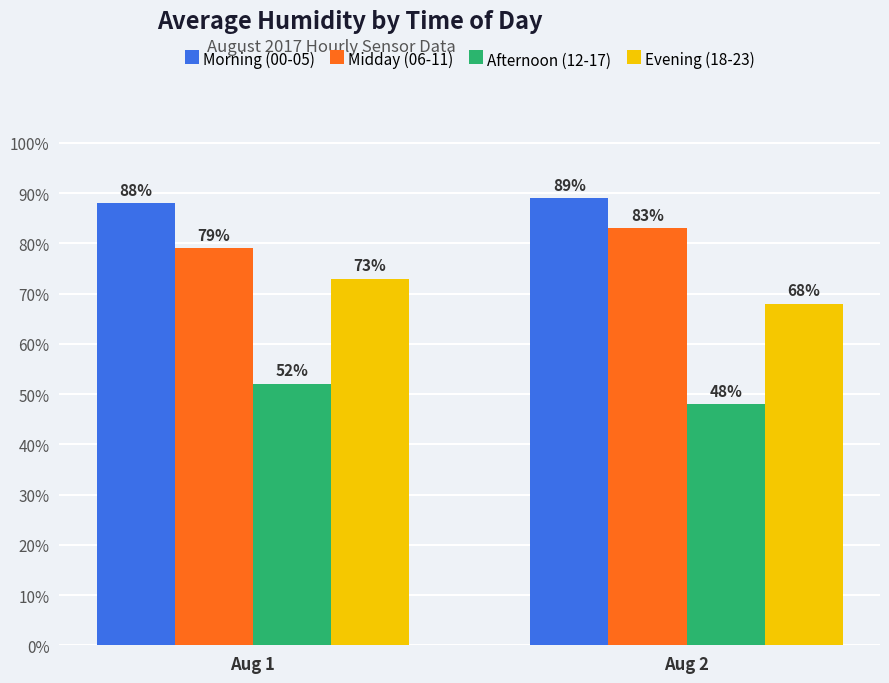

Which series has the widest spread of values?

Evening (18-23)